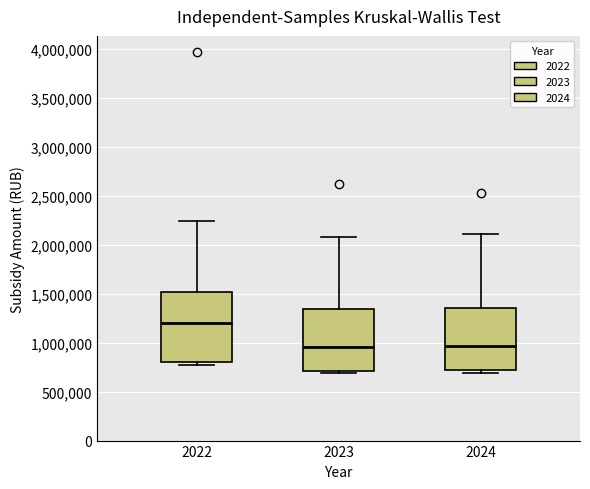

Where does the upper whisker of the box at x = 2024 end on the y-axis? The values are not printed on the chart, so give them approximately, as read against the axis.

2100000